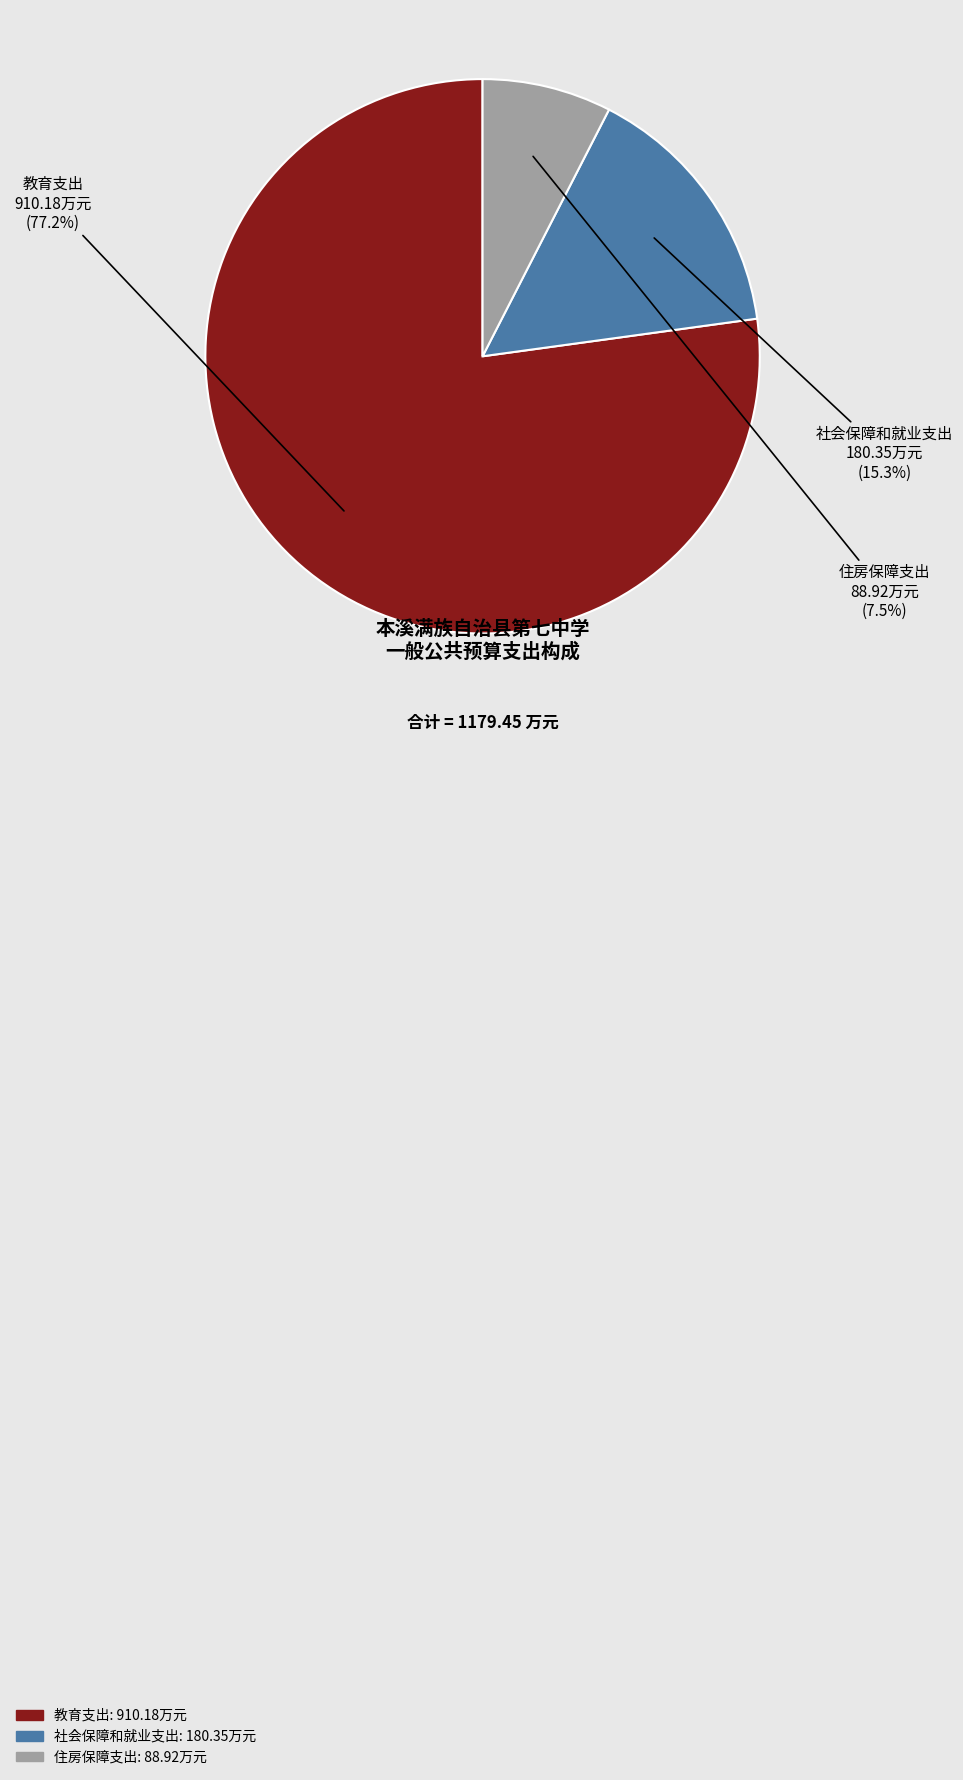

How many slices are in this pie chart?

3